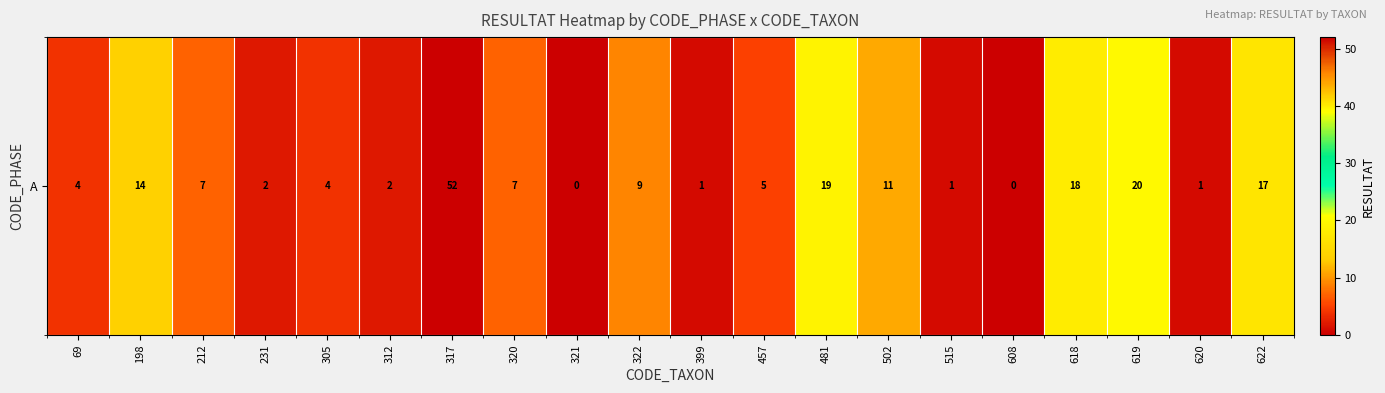

Reading left to right, list all the values displayed in this chart.

4	14	7	2	4	2	52	7	0	9	1	5	19	11	1	0	18	20	1	17